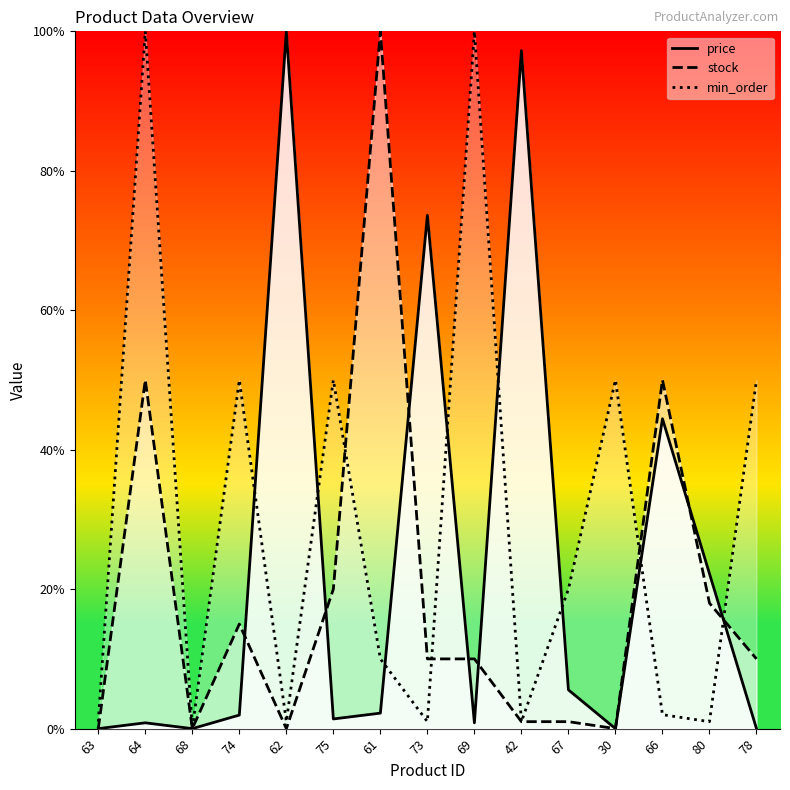

How many values in the stock series exceed 0?

11